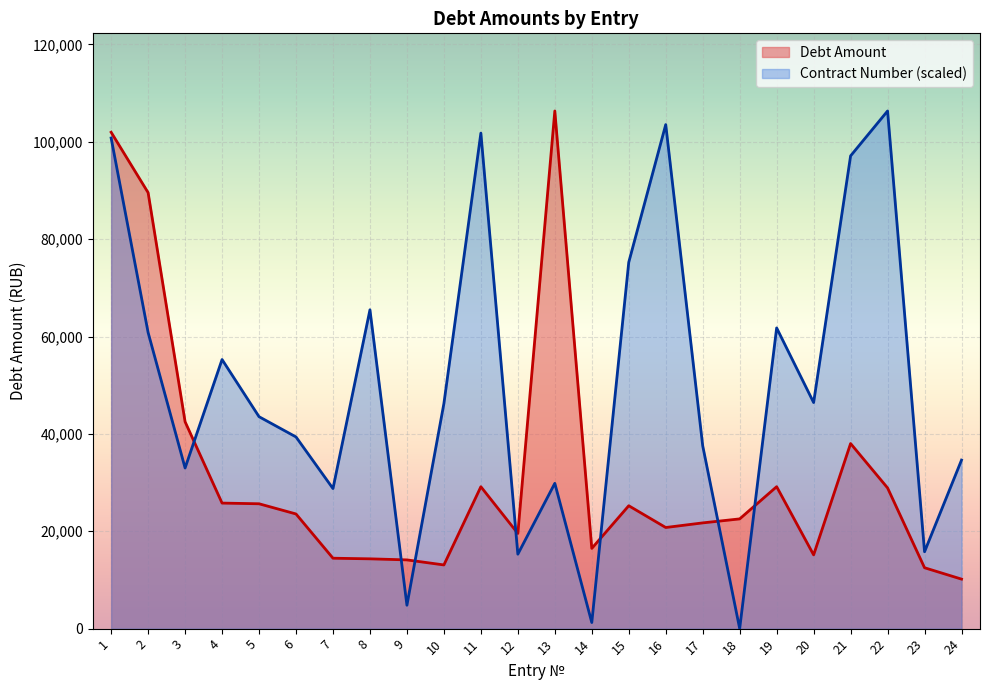

Is the value of Debt Amount at 7 greater than the value of Contract Number at 20?

No